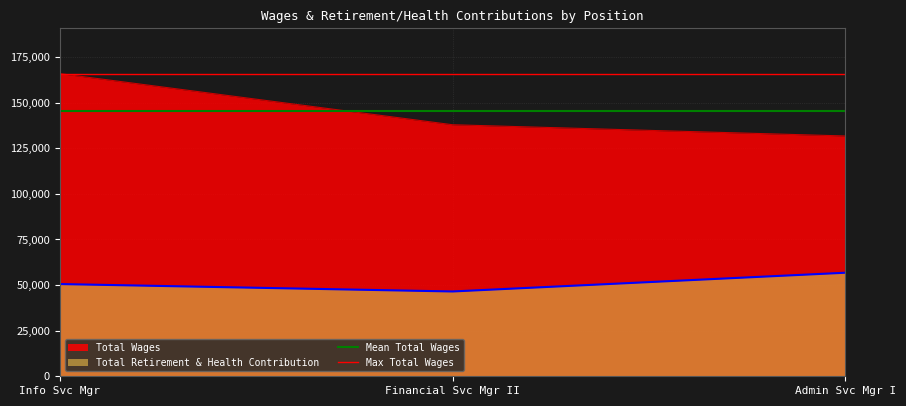

How many lines are shown in the chart?

2